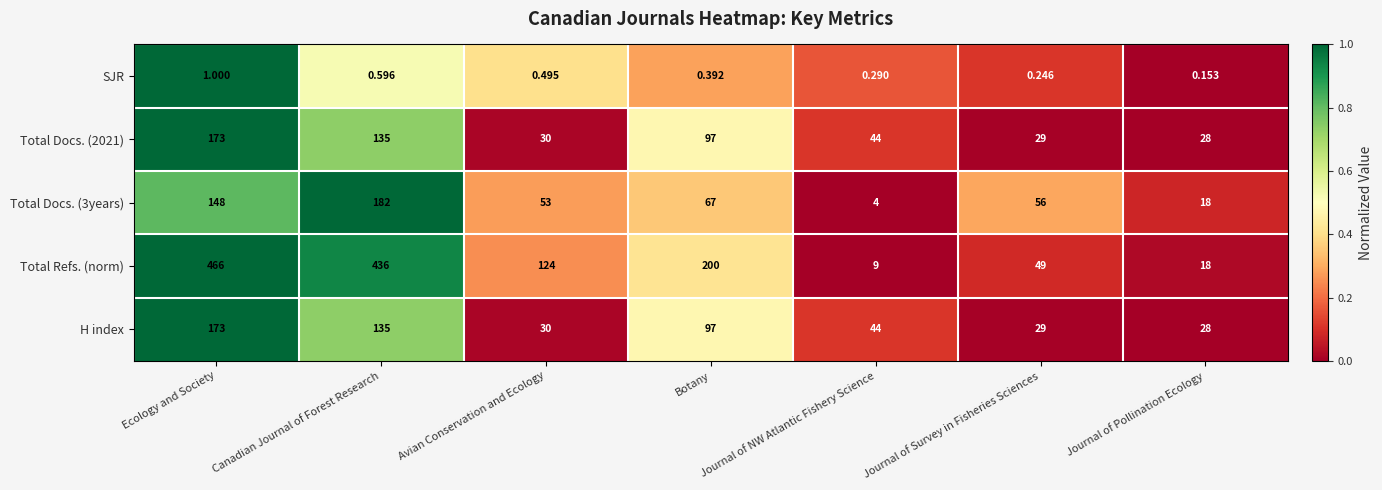

How many series are shown in this chart?

5